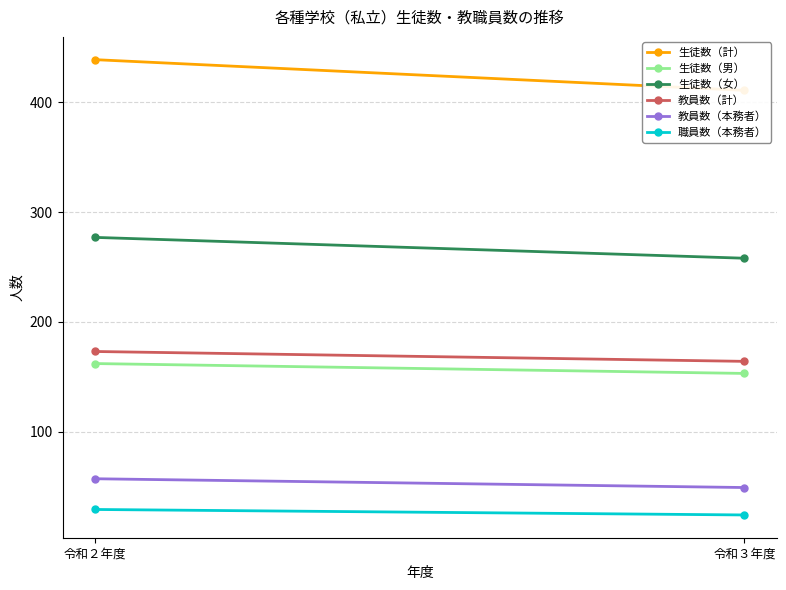

What is the difference between the maximum and minimum values in the 教員数（本務者） series?

8